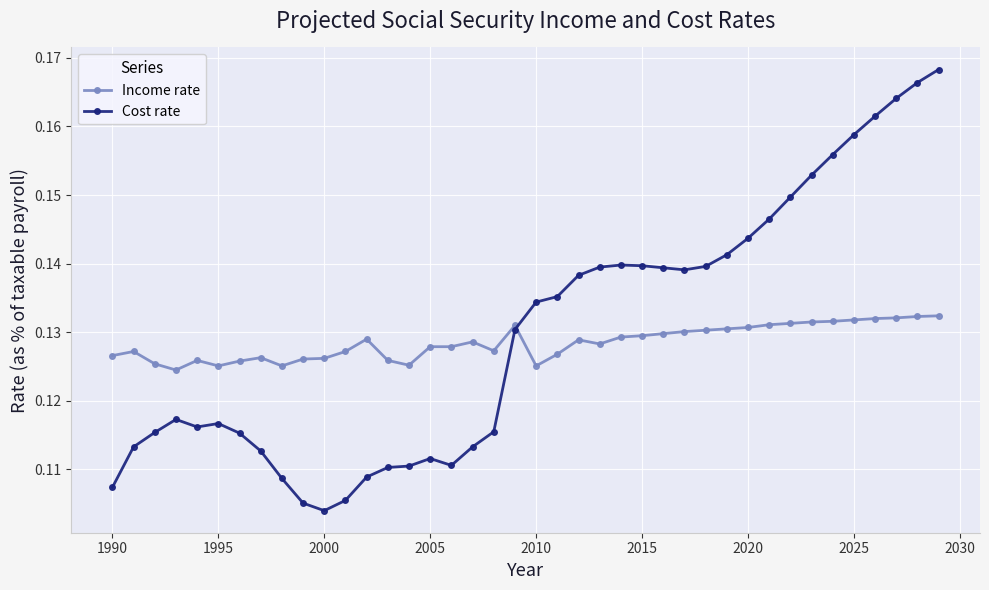

Rank the series by their maximum value, from highest to lowest.

Cost rate, Income rate